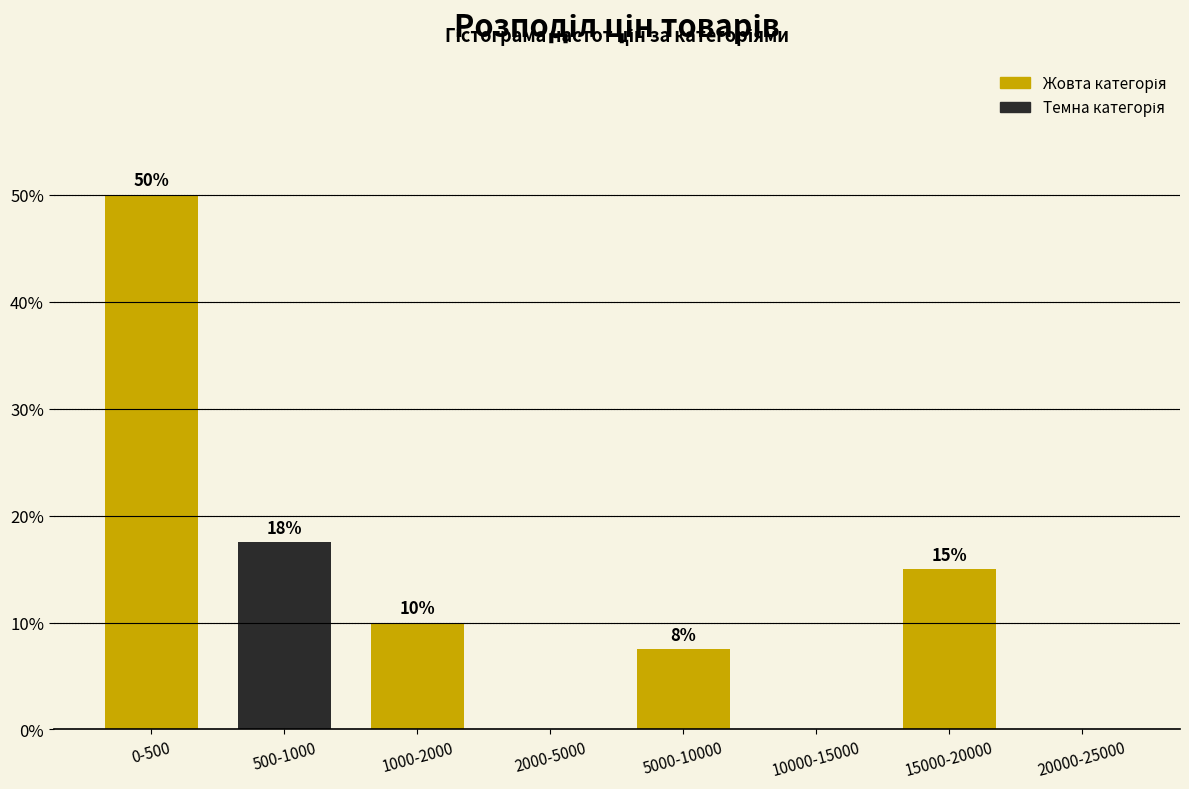

What is the sum of the values at 0-500 and 10000-15000?

50.0